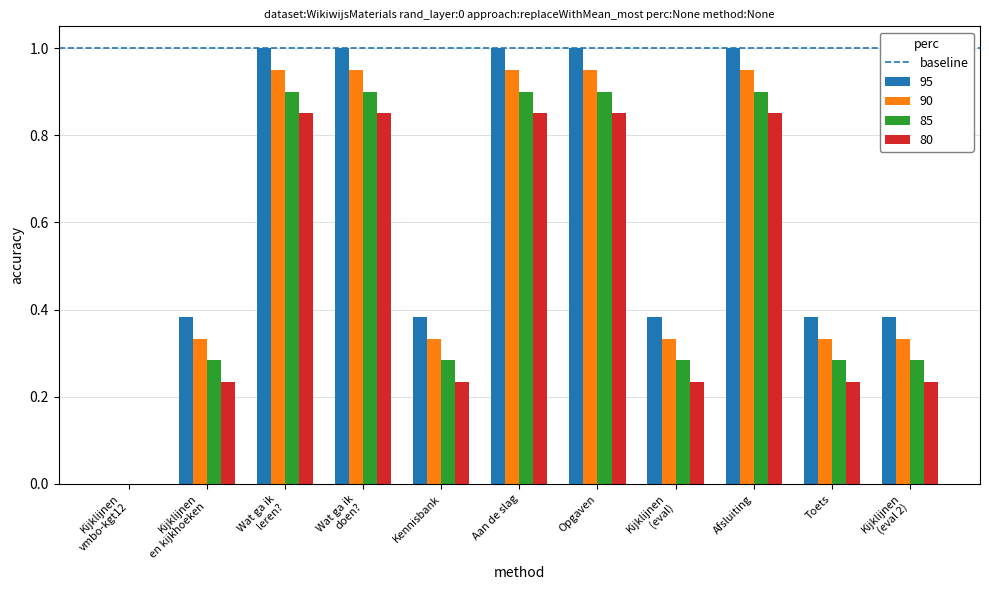

The 95 series shows 1.0 at Aan de slag. True or false?

True